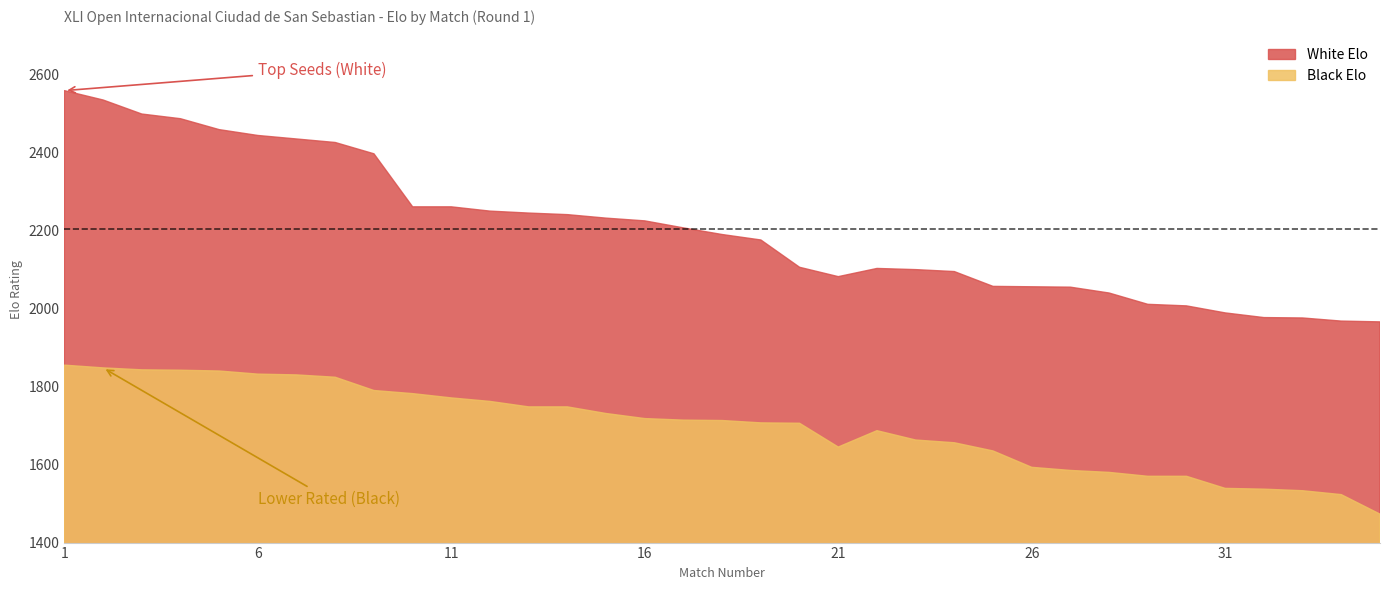

True or false: White Elo has more than 2 points higher than both neighbors.

False